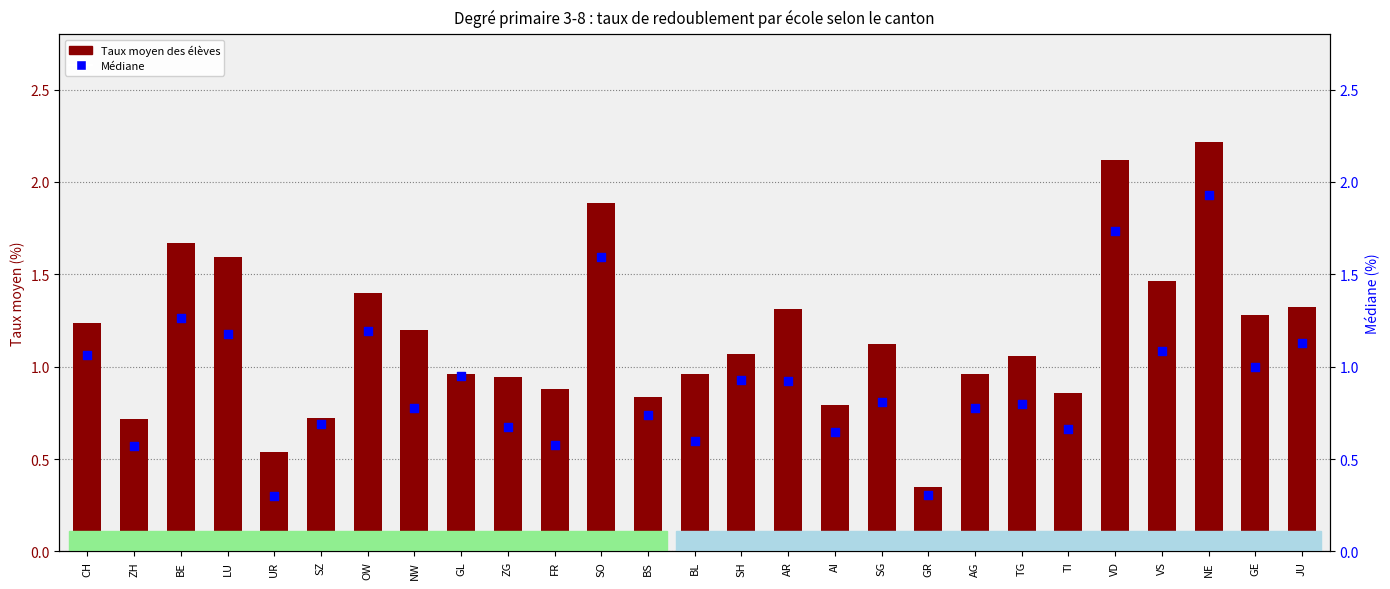

Which series has the largest total across all categories?

Taux moyen des élèves